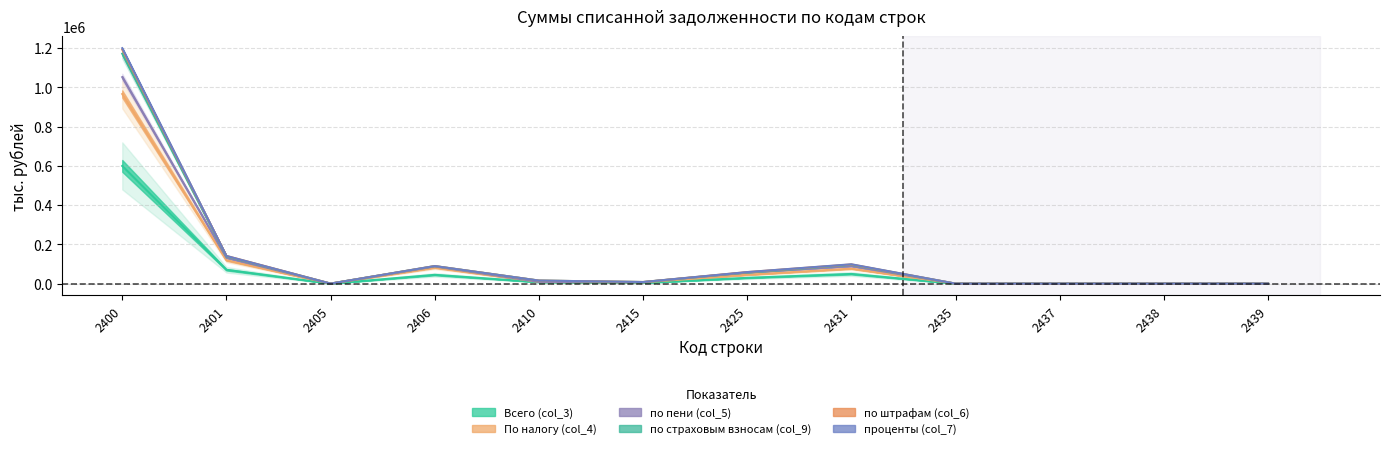

Is it true that По налогу (col_4) equals 32 at 2437?

True